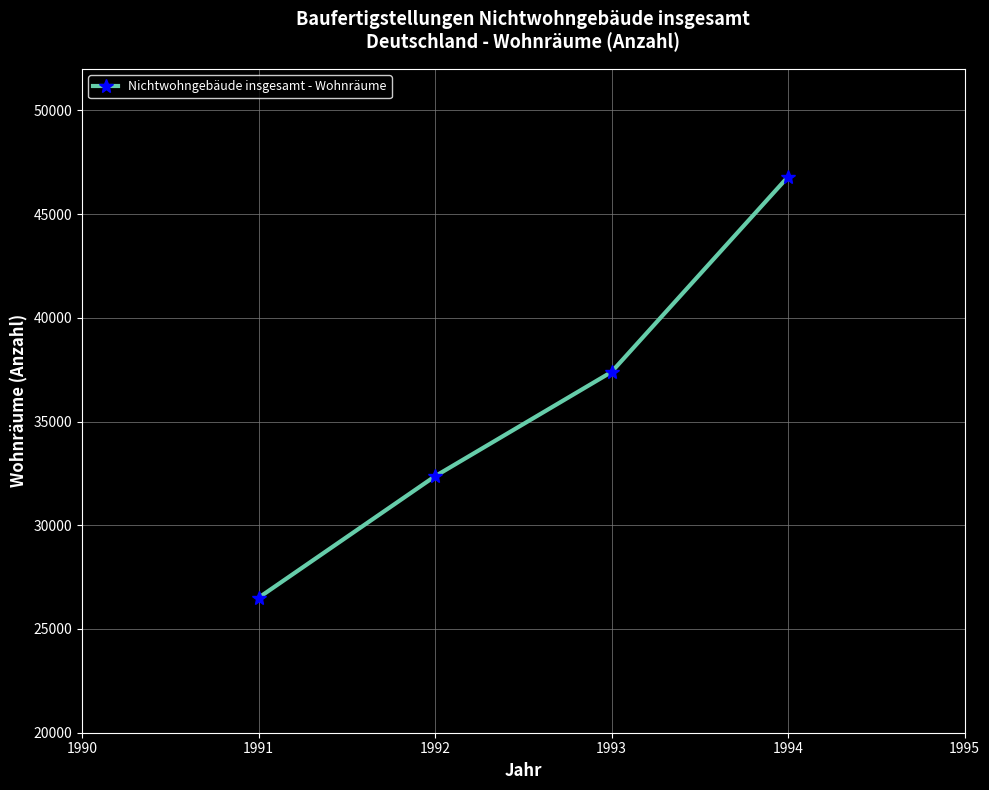

Where is the data nearest to the value 36649?

1993